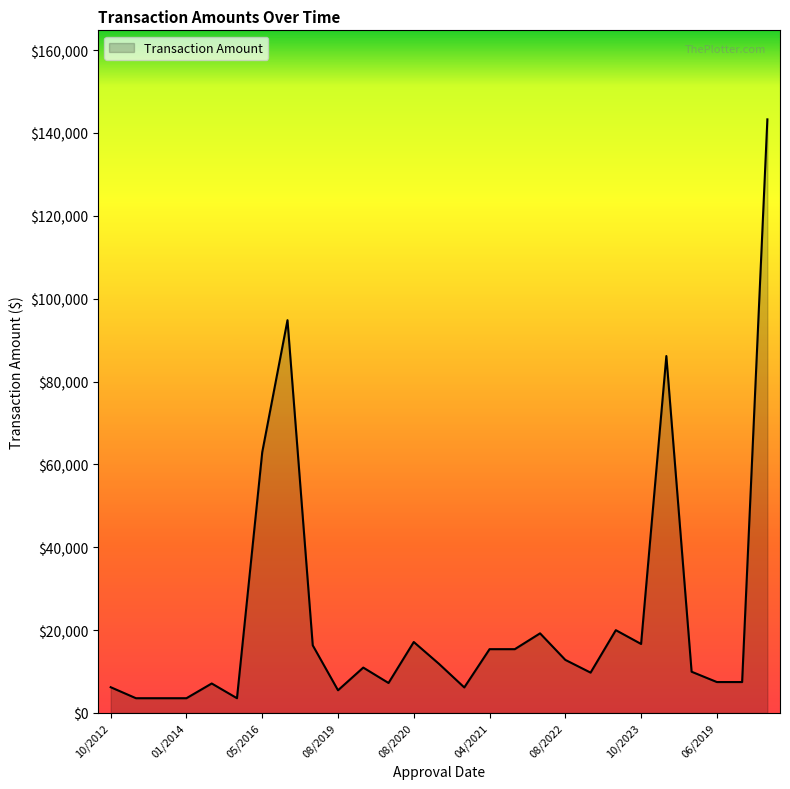

What is the maximum value shown in the chart?

143279.9